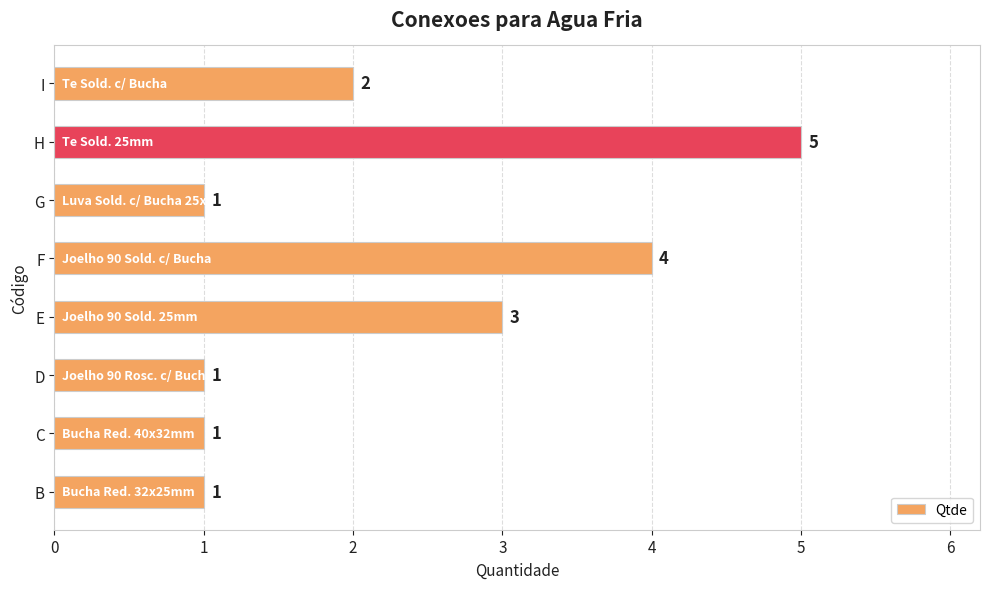

How many values are between 1 and 4?

7